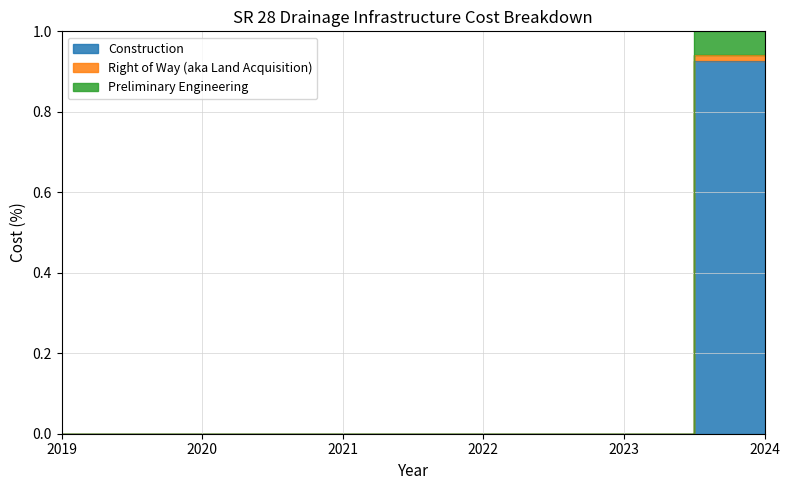

Count the number of data series in this chart.

3